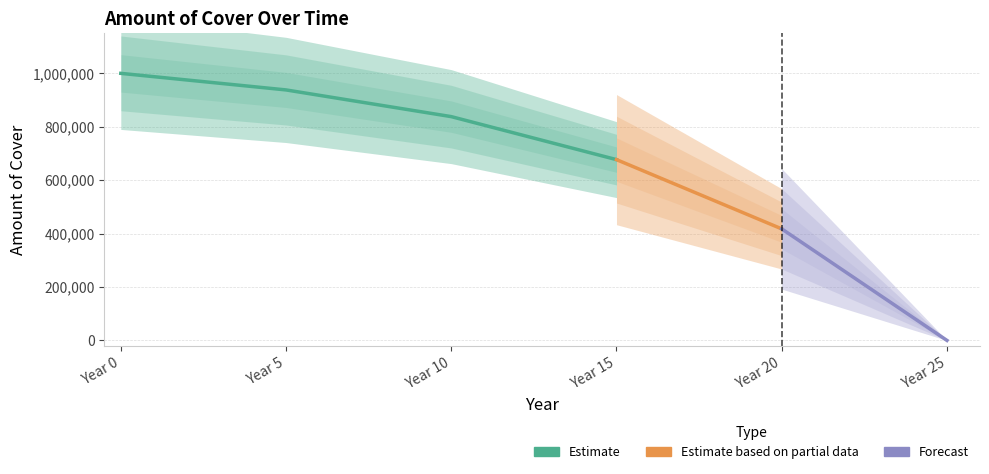

Which category has the lowest value across all series?

25